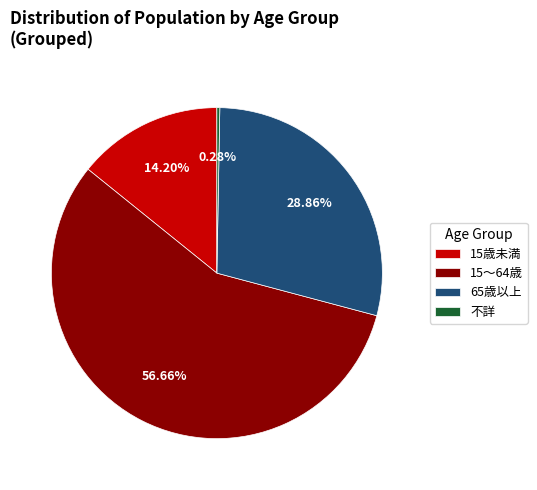

To the nearest percent, what is the combined percentage of 不詳 and 15歳未満?

14%